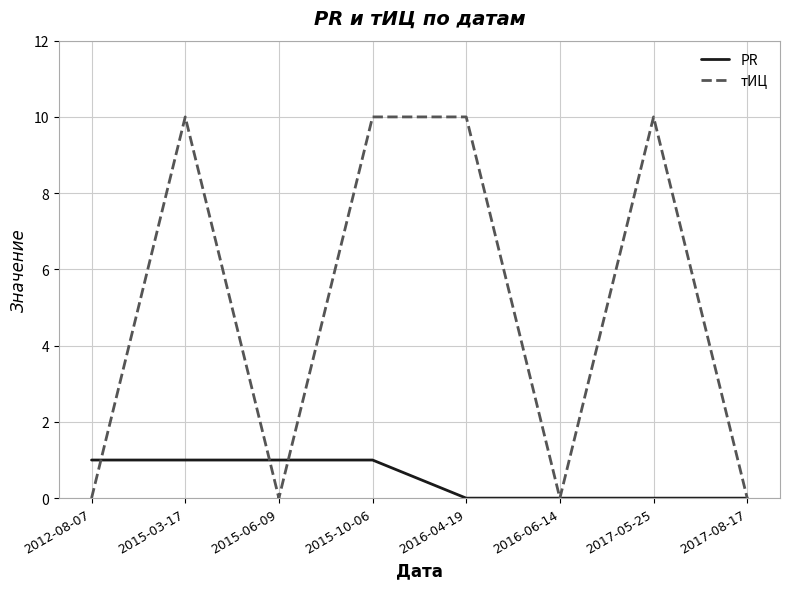

What is the sum of the PR values at 2015-03-17 and 2016-06-14?

1